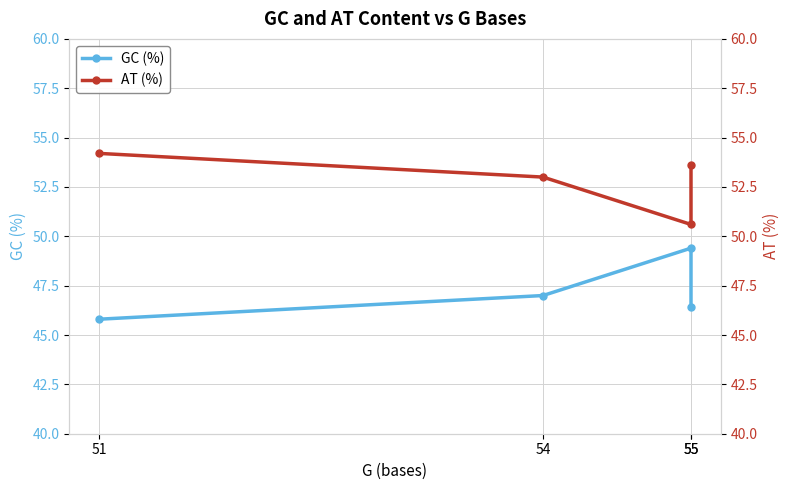

What is the average value of the AT (%) series?

52.9